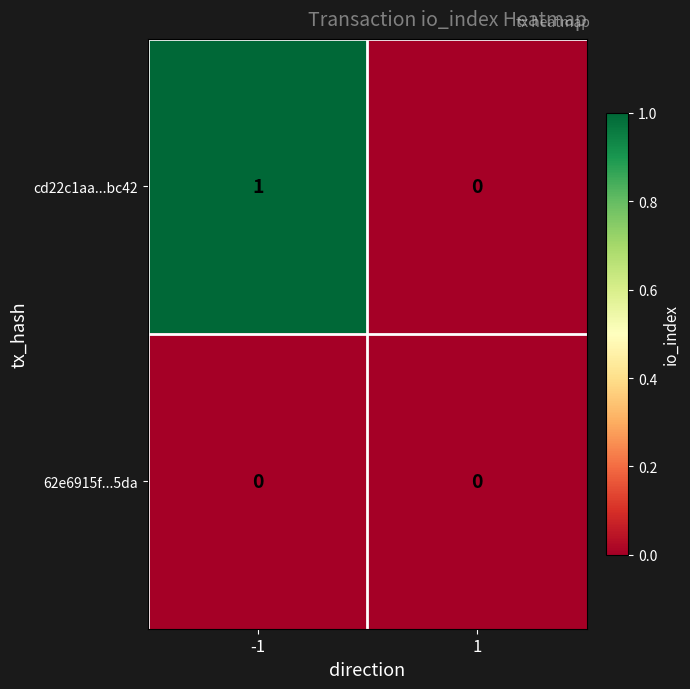

Which series has the largest range (max minus min)?

cd22c1aa...bc42